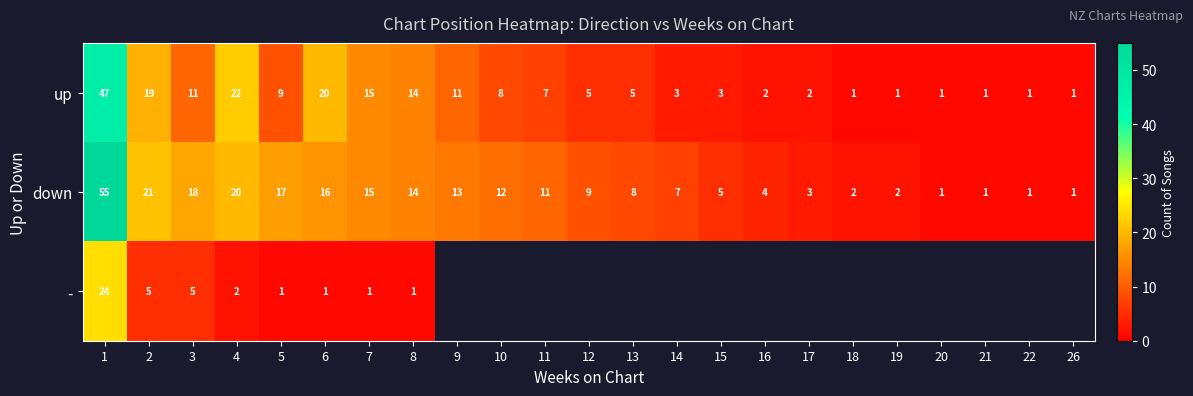

The value of down at 20 is 0.3. True or false?

False